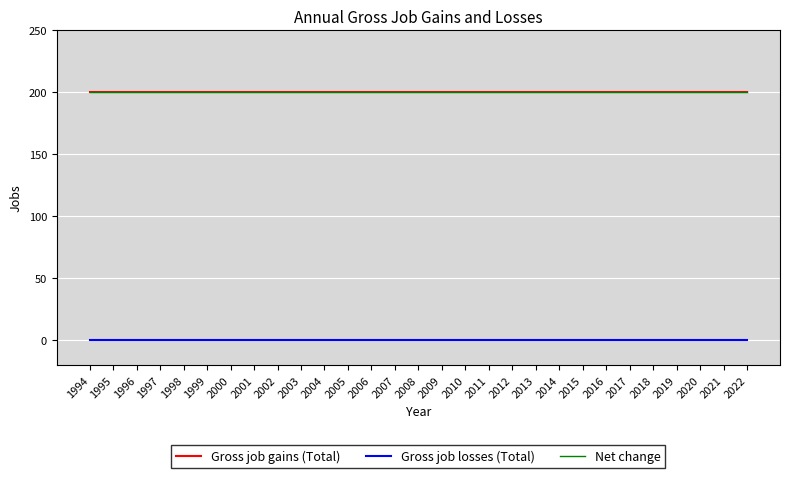

What is the greatest value displayed?

200